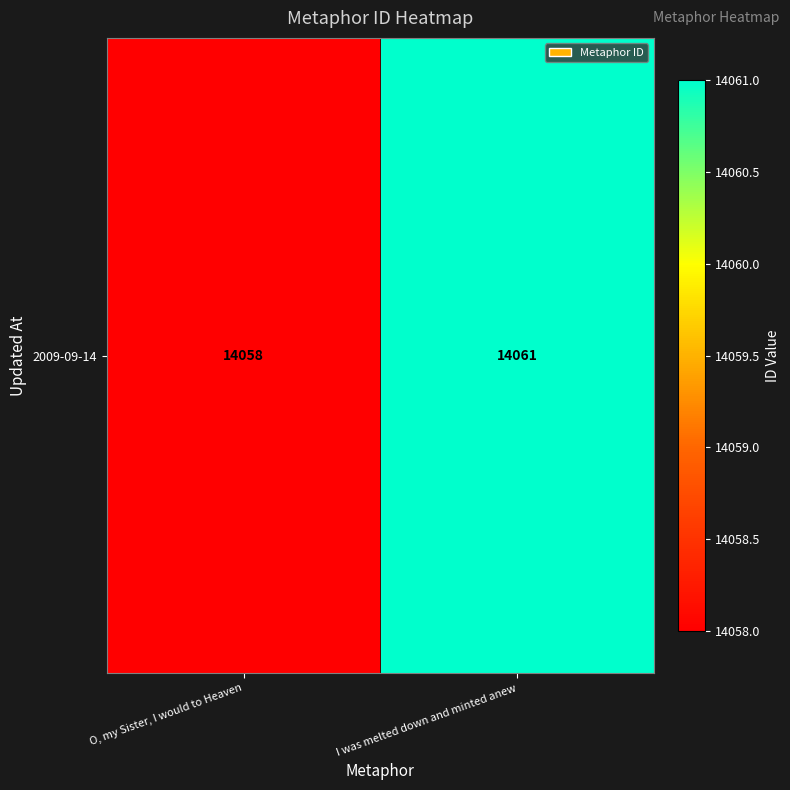

Which category has the highest value across all series?

I was melted down and minted anew